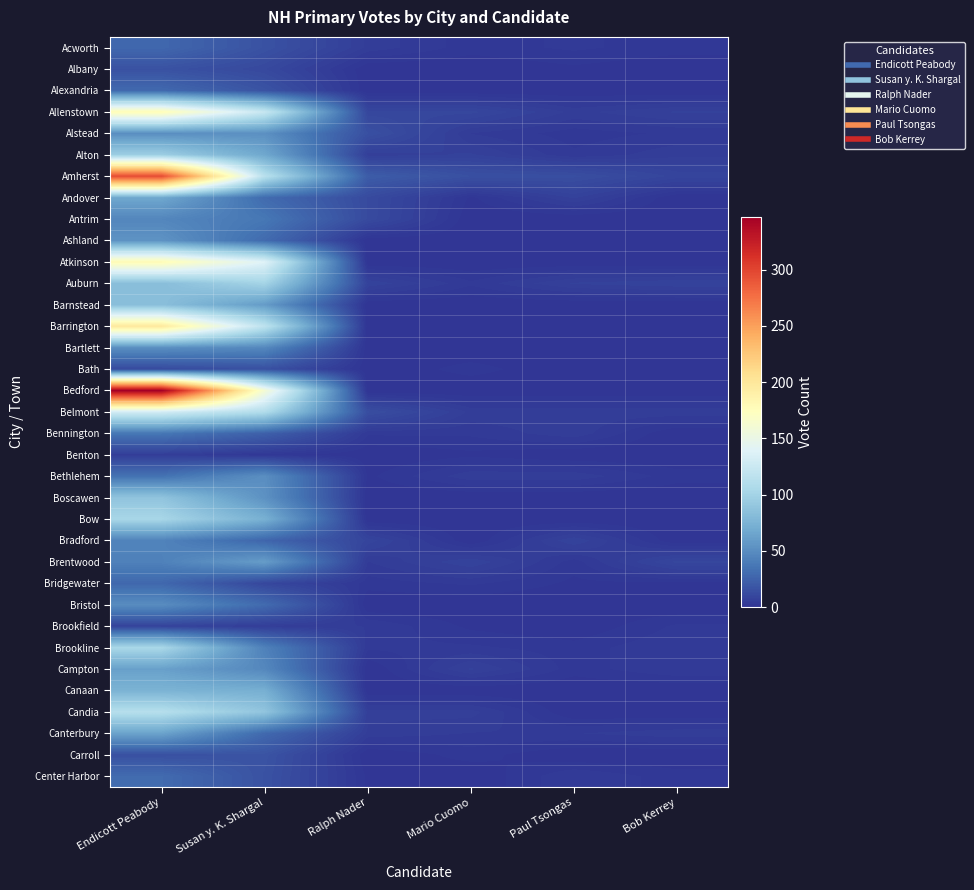

Reading left to right, extract all data points from this chart.

Acworth: Endicott Peabody=28	Susan y. K. Shargal=16	Ralph Nader=5	Mario Cuomo=2	Paul Tsongas=3	Bob Kerrey=2
Albany: Endicott Peabody=16	Susan y. K. Shargal=11	Ralph Nader=0	Mario Cuomo=0	Paul Tsongas=1	Bob Kerrey=0
Alexandria: Endicott Peabody=29	Susan y. K. Shargal=17	Ralph Nader=0	Mario Cuomo=0	Paul Tsongas=0	Bob Kerrey=0
Allenstown: Endicott Peabody=178	Susan y. K. Shargal=123	Ralph Nader=10	Mario Cuomo=10	Paul Tsongas=5	Bob Kerrey=7
Alstead: Endicott Peabody=51	Susan y. K. Shargal=52	Ralph Nader=15	Mario Cuomo=4	Paul Tsongas=2	Bob Kerrey=3
Alton: Endicott Peabody=96	Susan y. K. Shargal=67	Ralph Nader=6	Mario Cuomo=7	Paul Tsongas=3	Bob Kerrey=5
Amherst: Endicott Peabody=296	Susan y. K. Shargal=114	Ralph Nader=22	Mario Cuomo=15	Paul Tsongas=14	Bob Kerrey=9
Andover: Endicott Peabody=67	Susan y. K. Shargal=30	Ralph Nader=12	Mario Cuomo=1	Paul Tsongas=7	Bob Kerrey=0
Antrim: Endicott Peabody=46	Susan y. K. Shargal=37	Ralph Nader=12	Mario Cuomo=0	Paul Tsongas=0	Bob Kerrey=0
Ashland: Endicott Peabody=54	Susan y. K. Shargal=30	Ralph Nader=0	Mario Cuomo=0	Paul Tsongas=0	Bob Kerrey=0
Atkinson: Endicott Peabody=179	Susan y. K. Shargal=139	Ralph Nader=0	Mario Cuomo=0	Paul Tsongas=0	Bob Kerrey=0
Auburn: Endicott Peabody=83	Susan y. K. Shargal=101	Ralph Nader=8	Mario Cuomo=3	Paul Tsongas=7	Bob Kerrey=8
Barnstead: Endicott Peabody=84	Susan y. K. Shargal=59	Ralph Nader=0	Mario Cuomo=0	Paul Tsongas=0	Bob Kerrey=0
Barrington: Endicott Peabody=198	Susan y. K. Shargal=117	Ralph Nader=0	Mario Cuomo=0	Paul Tsongas=0	Bob Kerrey=0
Bartlett: Endicott Peabody=51	Susan y. K. Shargal=47	Ralph Nader=0	Mario Cuomo=0	Paul Tsongas=0	Bob Kerrey=0
Bath: Endicott Peabody=12	Susan y. K. Shargal=15	Ralph Nader=0	Mario Cuomo=2	Paul Tsongas=0	Bob Kerrey=0
Bedford: Endicott Peabody=347	Susan y. K. Shargal=161	Ralph Nader=0	Mario Cuomo=0	Paul Tsongas=0	Bob Kerrey=0
Belmont: Endicott Peabody=130	Susan y. K. Shargal=109	Ralph Nader=14	Mario Cuomo=5	Paul Tsongas=5	Bob Kerrey=5
Bennington: Endicott Peabody=37	Susan y. K. Shargal=24	Ralph Nader=3	Mario Cuomo=3	Paul Tsongas=5	Bob Kerrey=0
Benton: Endicott Peabody=5	Susan y. K. Shargal=2	Ralph Nader=0	Mario Cuomo=1	Paul Tsongas=0	Bob Kerrey=0
Bethlehem: Endicott Peabody=34	Susan y. K. Shargal=51	Ralph Nader=1	Mario Cuomo=5	Paul Tsongas=5	Bob Kerrey=2
Boscawen: Endicott Peabody=88	Susan y. K. Shargal=53	Ralph Nader=0	Mario Cuomo=0	Paul Tsongas=0	Bob Kerrey=0
Bow: Endicott Peabody=103	Susan y. K. Shargal=73	Ralph Nader=0	Mario Cuomo=0	Paul Tsongas=0	Bob Kerrey=0
Bradford: Endicott Peabody=44	Susan y. K. Shargal=27	Ralph Nader=9	Mario Cuomo=0	Paul Tsongas=8	Bob Kerrey=0
Brentwood: Endicott Peabody=43	Susan y. K. Shargal=60	Ralph Nader=4	Mario Cuomo=8	Paul Tsongas=2	Bob Kerrey=10
Bridgewater: Endicott Peabody=28	Susan y. K. Shargal=10	Ralph Nader=2	Mario Cuomo=3	Paul Tsongas=1	Bob Kerrey=1
Bristol: Endicott Peabody=50	Susan y. K. Shargal=30	Ralph Nader=0	Mario Cuomo=0	Paul Tsongas=0	Bob Kerrey=0
Brookfield: Endicott Peabody=8	Susan y. K. Shargal=5	Ralph Nader=4	Mario Cuomo=1	Paul Tsongas=0	Bob Kerrey=3
Brookline: Endicott Peabody=104	Susan y. K. Shargal=43	Ralph Nader=3	Mario Cuomo=3	Paul Tsongas=2	Bob Kerrey=4
Campton: Endicott Peabody=62	Susan y. K. Shargal=47	Ralph Nader=0	Mario Cuomo=7	Paul Tsongas=2	Bob Kerrey=4
Canaan: Endicott Peabody=75	Susan y. K. Shargal=72	Ralph Nader=0	Mario Cuomo=0	Paul Tsongas=0	Bob Kerrey=0
Candia: Endicott Peabody=112	Susan y. K. Shargal=89	Ralph Nader=6	Mario Cuomo=6	Paul Tsongas=0	Bob Kerrey=0
Canterbury: Endicott Peabody=64	Susan y. K. Shargal=29	Ralph Nader=5	Mario Cuomo=4	Paul Tsongas=4	Bob Kerrey=5
Carroll: Endicott Peabody=15	Susan y. K. Shargal=17	Ralph Nader=0	Mario Cuomo=2	Paul Tsongas=0	Bob Kerrey=0
Center Harbor: Endicott Peabody=30	Susan y. K. Shargal=16	Ralph Nader=1	Mario Cuomo=0	Paul Tsongas=4	Bob Kerrey=2